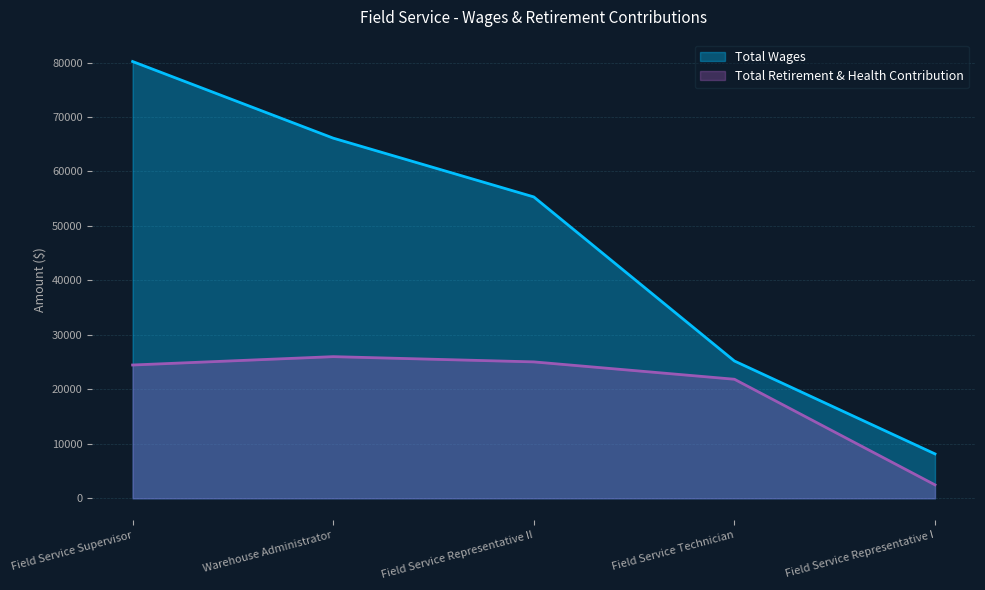

Reading left to right, transcribe all the data shown in this chart.

Total Wages: 80188	66121	55328	25209	8154
Total Retirement & Health Contribution: 24472	26007	25044	21858	2469